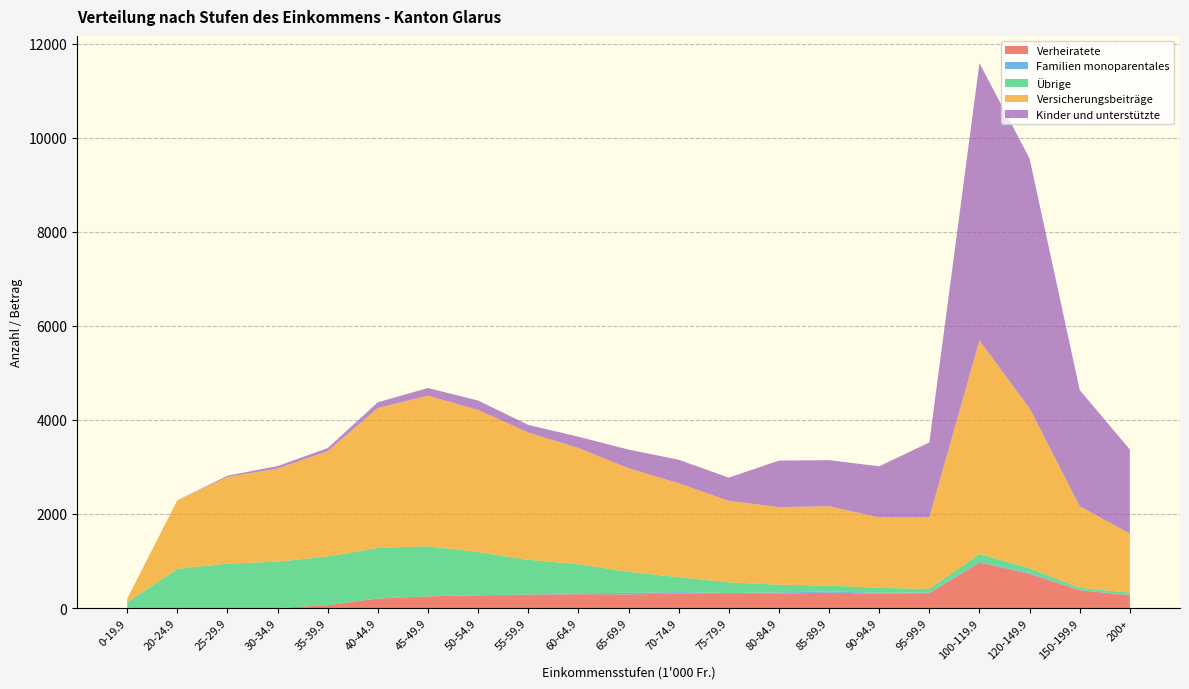

Reading left to right, transcribe all the data shown in this chart.

Verheiratete: 0-19.9=0.0	20-24.9=0.0	25-29.9=0.0	30-34.9=0.0	35-39.9=61.0	40-44.9=201.0	45-49.9=248.0	50-54.9=269.0	55-59.9=284.0	60-64.9=294.0	65-69.9=289.0	70-74.9=308.0	75-79.9=298.0	80-84.9=304.0	85-89.9=327.0	90-94.9=305.0	95-99.9=315.0	100-119.9=965.0	120-149.9=726.0	150-199.9=377.0	200+=268.0
Familien monoparentales: 0-19.9=0.0	20-24.9=0.0	25-29.9=0.0	30-34.9=0.0	35-39.9=0.0	40-44.9=2.0	45-49.9=2.0	50-54.9=2.0	55-59.9=6.0	60-64.9=20.0	65-69.9=34.0	70-74.9=32.0	75-79.9=20.0	80-84.9=28.0	85-89.9=25.0	90-94.9=20.0	95-99.9=14.0	100-119.9=20.0	120-149.9=20.0	150-199.9=8.0	200+=9.0
Übrige: 0-19.9=124.0	20-24.9=834.0	25-29.9=944.0	30-34.9=986.0	35-39.9=1035.0	40-44.9=1074.0	45-49.9=1065.0	50-54.9=918.0	55-59.9=736.0	60-64.9=616.0	65-69.9=448.0	70-74.9=316.0	75-79.9=229.0	80-84.9=164.0	85-89.9=126.0	90-94.9=105.0	95-99.9=76.0	100-119.9=165.0	120-149.9=99.0	150-199.9=45.0	200+=48.0
Versicherungsbeiträge: 0-19.9=72.4	20-24.9=1456.2	25-29.9=1843.3	30-34.9=1980.3	35-39.9=2239.1	40-44.9=2974.8	45-49.9=3200.1	50-54.9=3022.1	55-59.9=2704.5	60-64.9=2472.5	65-69.9=2201.3	70-74.9=1997.2	75-79.9=1731.7	80-84.9=1650.4	85-89.9=1685.0	90-94.9=1498.0	95-99.9=1523.1	100-119.9=4539.6	120-149.9=3401.3	150-199.9=1734.5	200+=1257.0
Kinder und unterstützte: 0-19.9=0.0	20-24.9=0.0	25-29.9=26.0	30-34.9=52.0	35-39.9=65.0	40-44.9=123.5	45-49.9=162.5	50-54.9=201.5	55-59.9=162.5	60-64.9=240.5	65-69.9=396.5	70-74.9=500.5	75-79.9=494.0	80-84.9=988.0	85-89.9=981.5	90-94.9=1085.5	95-99.9=1592.5	100-119.9=5895.5	120-149.9=5310.5	150-199.9=2470.0	200+=1787.5